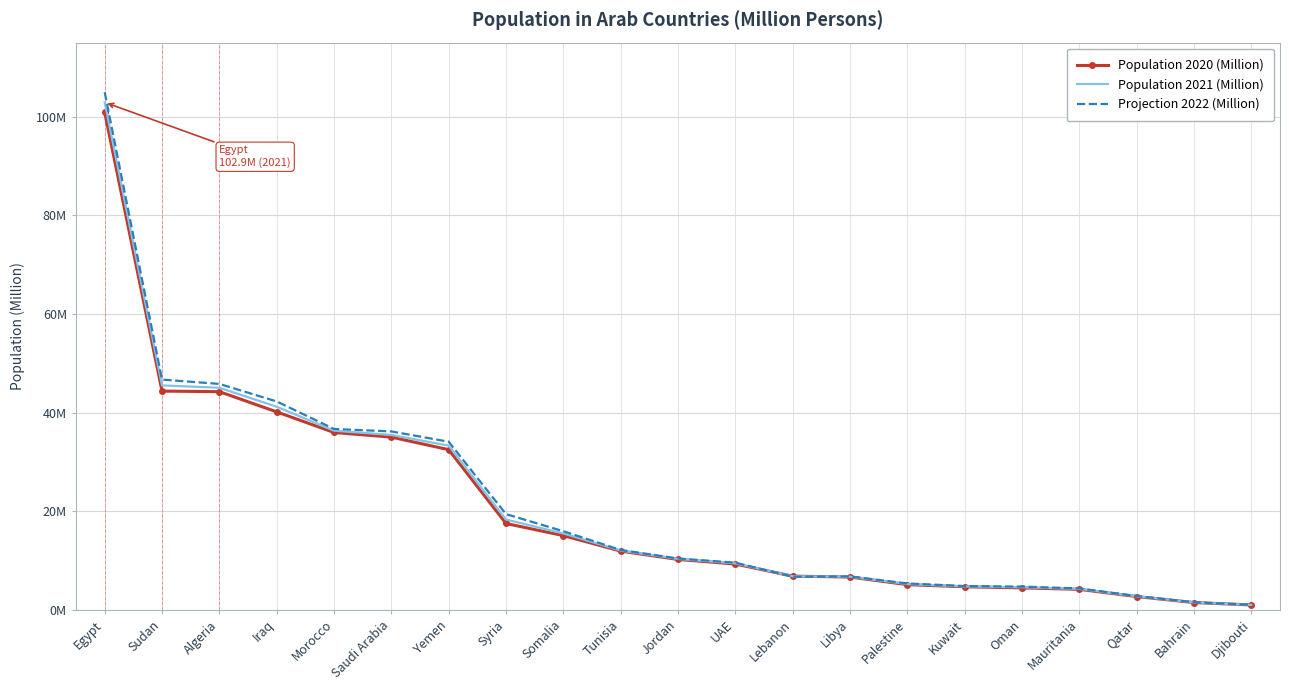

Is the value of Population 2020 (Million) at UAE greater than the value of Projection 2022 (Million) at Yemen?

No